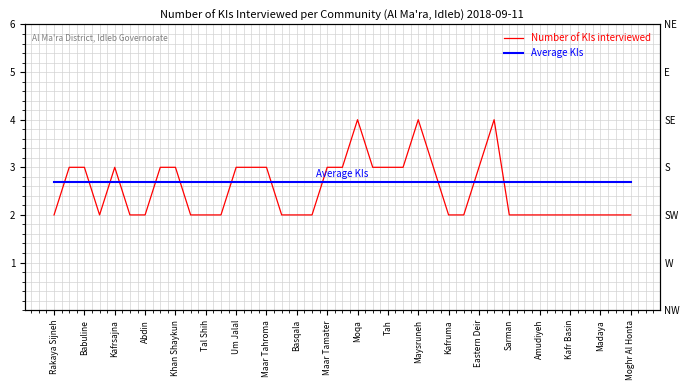

At how many categories does at least one series exceed 2?

39